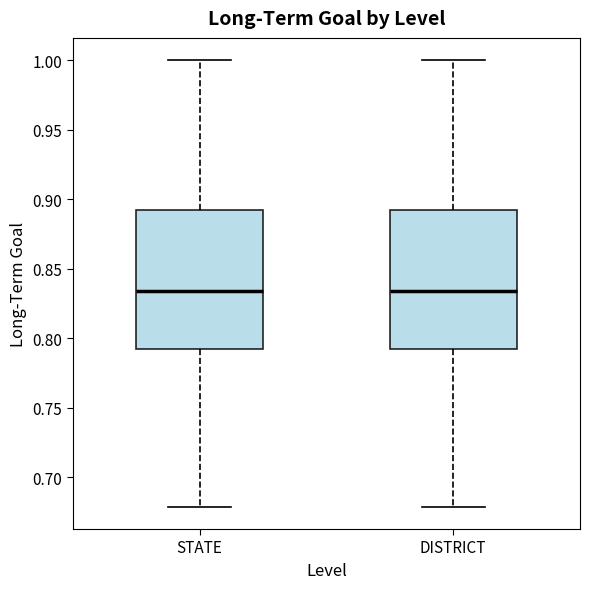

Where does the upper whisker of the box for DISTRICT end on the y-axis? The values are not printed on the chart, so give them approximately, as read against the axis.

1.000